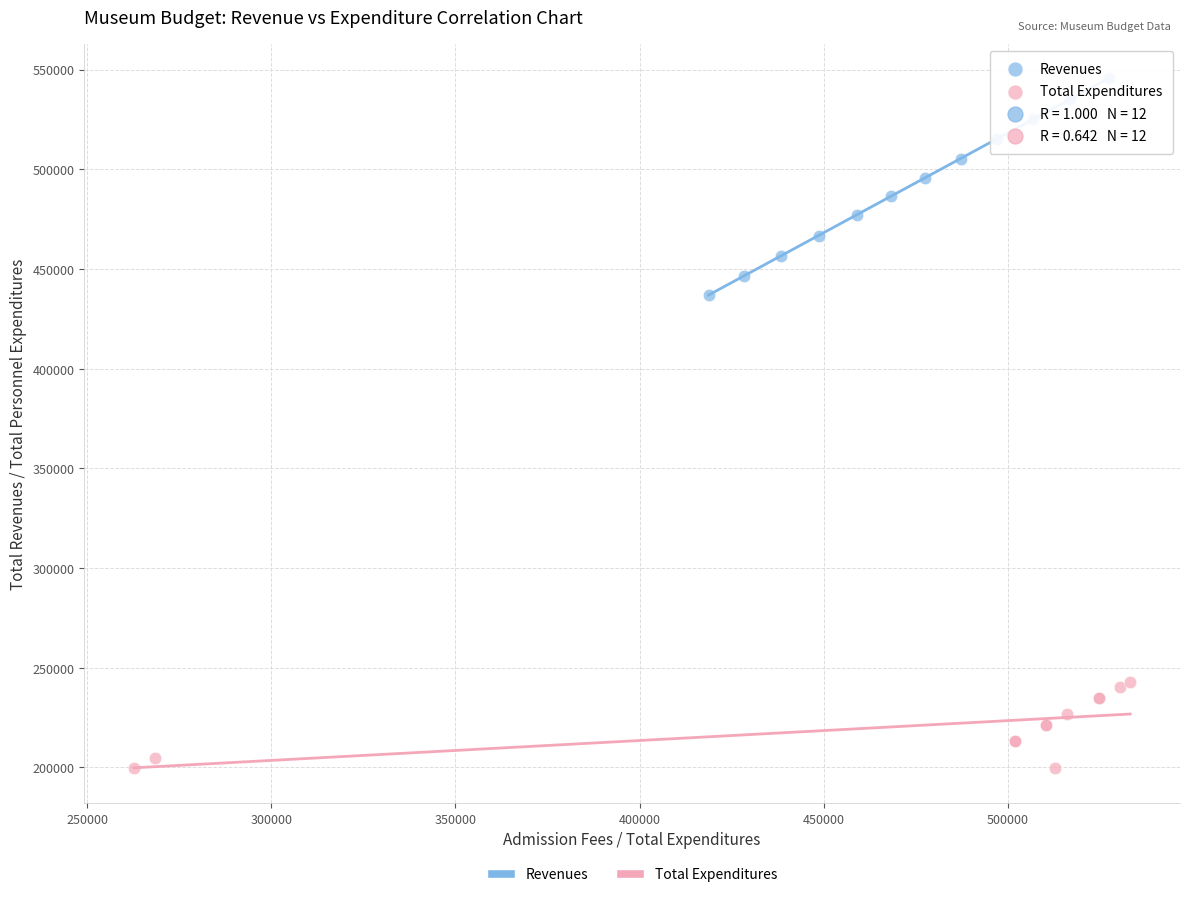

Which series contains the highest Y value?

Revenues